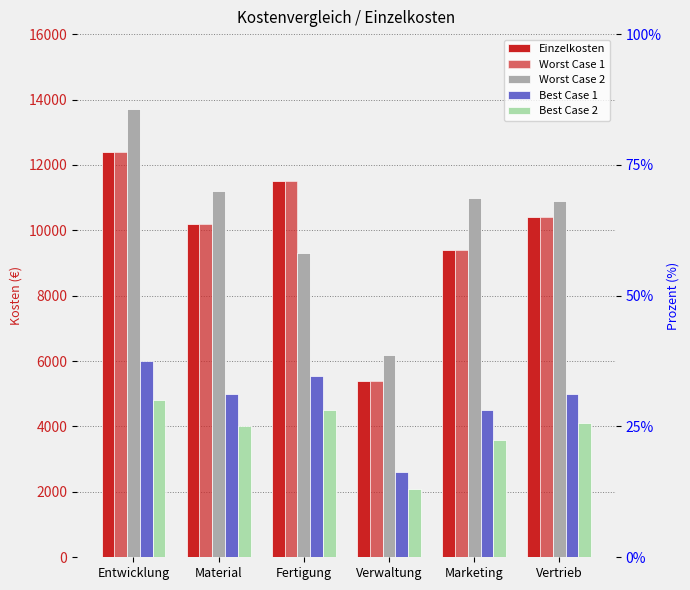

What is the average value of the Best Case 1 series?

4773